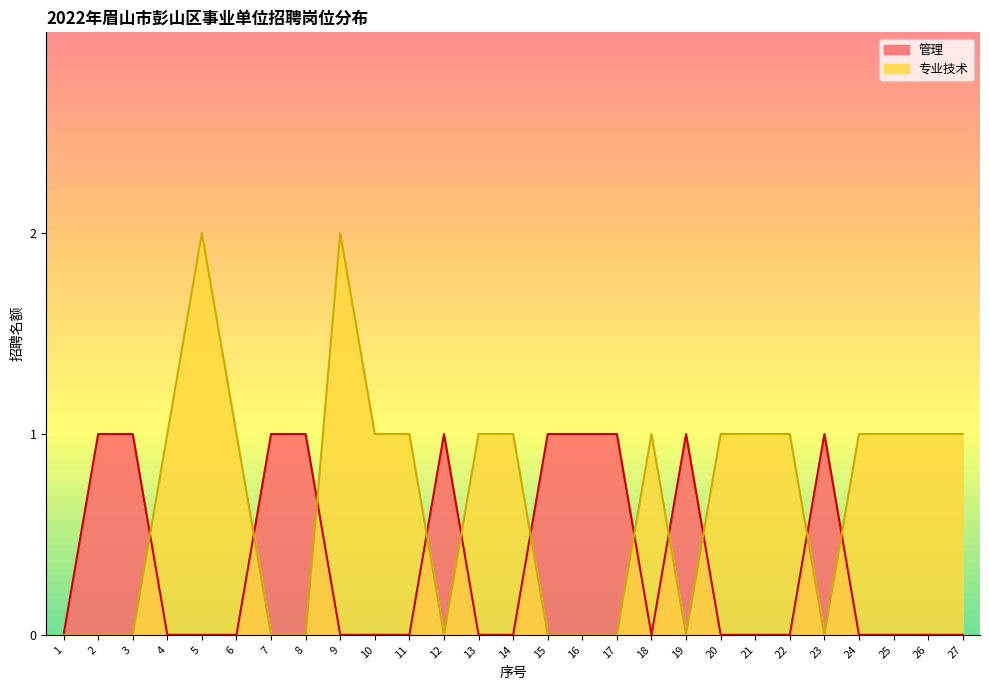

Rank the categories by value from lowest to highest.

1, 4, 5, 6, 9, 10, 11, 13, 14, 18, 20, 21, 22, 24, 25, 26, 27, 2, 3, 7, 8, 12, 15, 16, 17, 19, 23